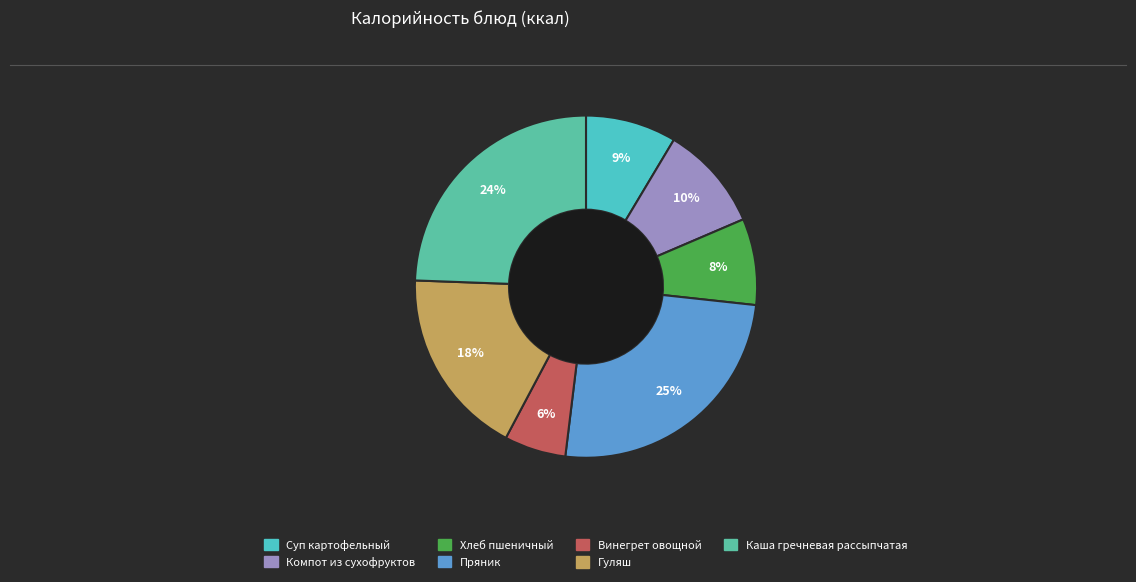

Count the number of slices in the pie.

7